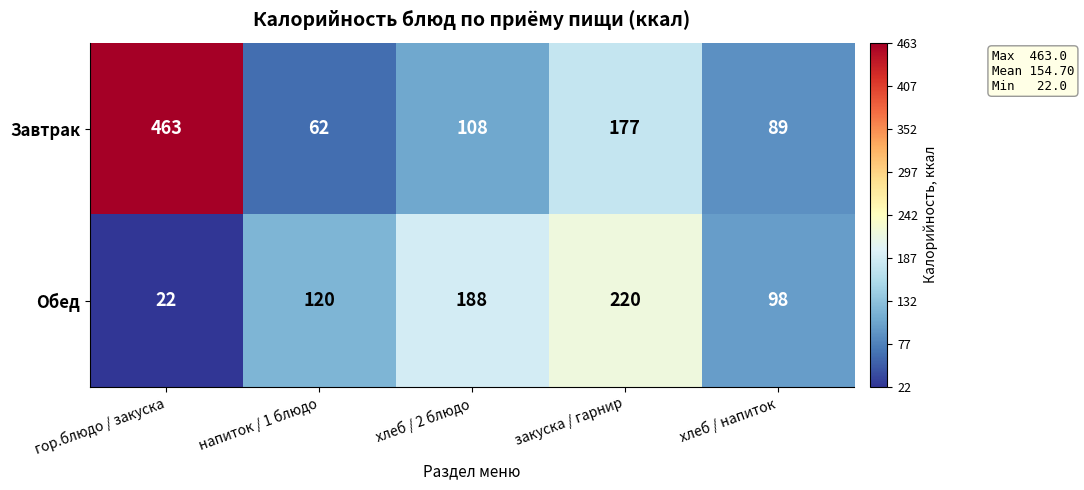

Reading right to left, extract all data points from this chart.

Завтрак: 89	177	108	62	463
Обед: 98	220	188	120	22